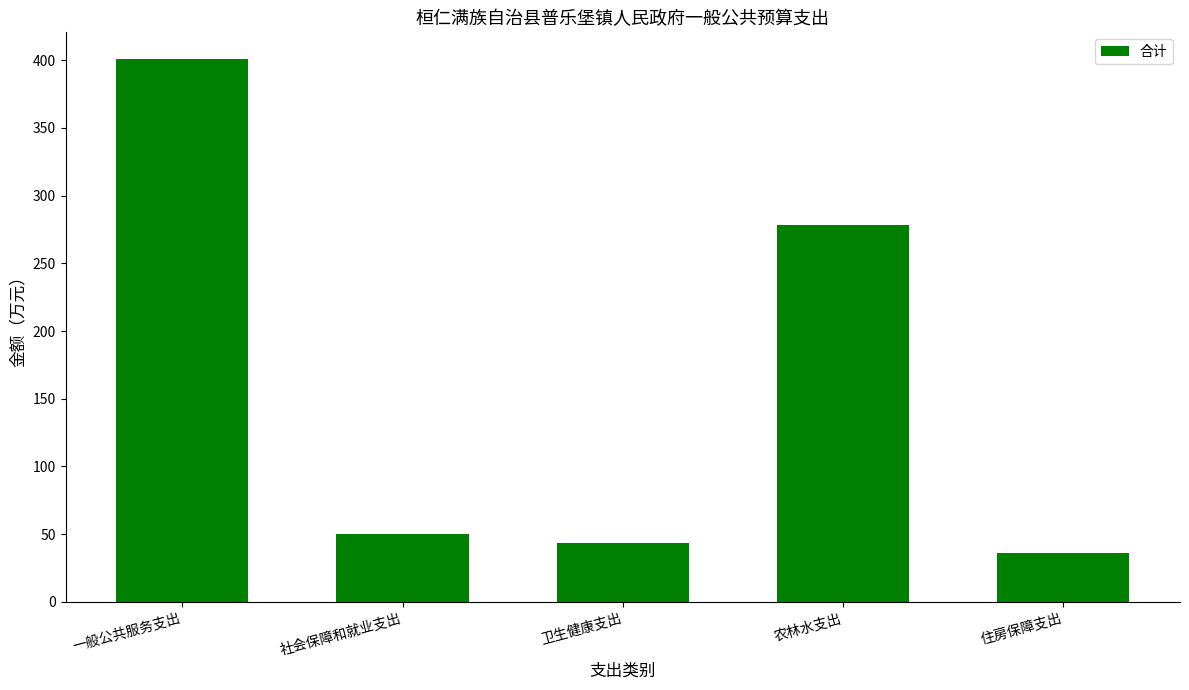

Rank the categories by value from lowest to highest.

住房保障支出, 卫生健康支出, 社会保障和就业支出, 农林水支出, 一般公共服务支出